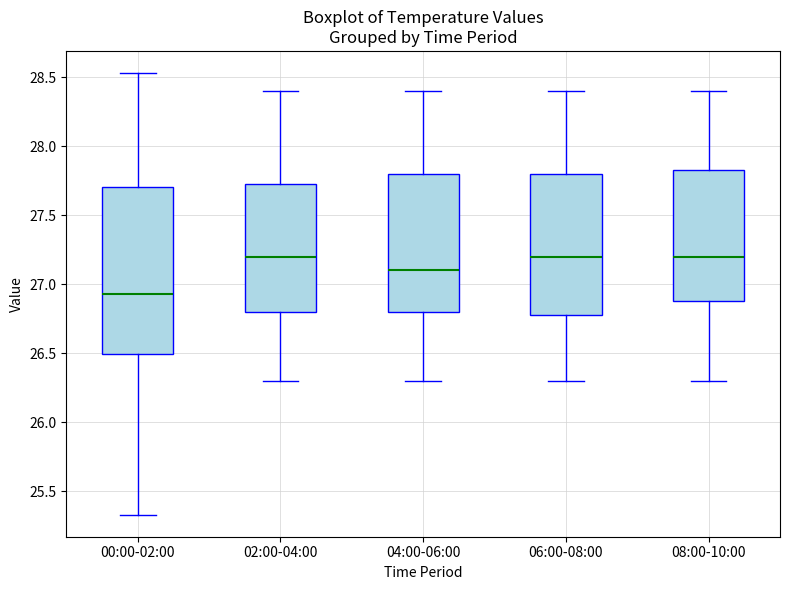

Where is the lower edge of the box for 06:00-08:00 on the y-axis? The values are not printed on the chart, so give them approximately, as read against the axis.

26.80